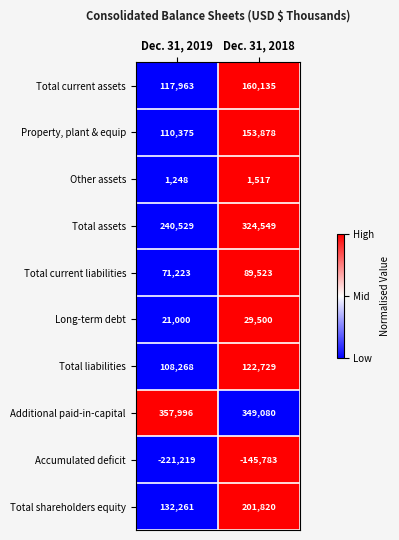

The Long-term debt series shows 29500 at Dec. 31, 2018. True or false?

True